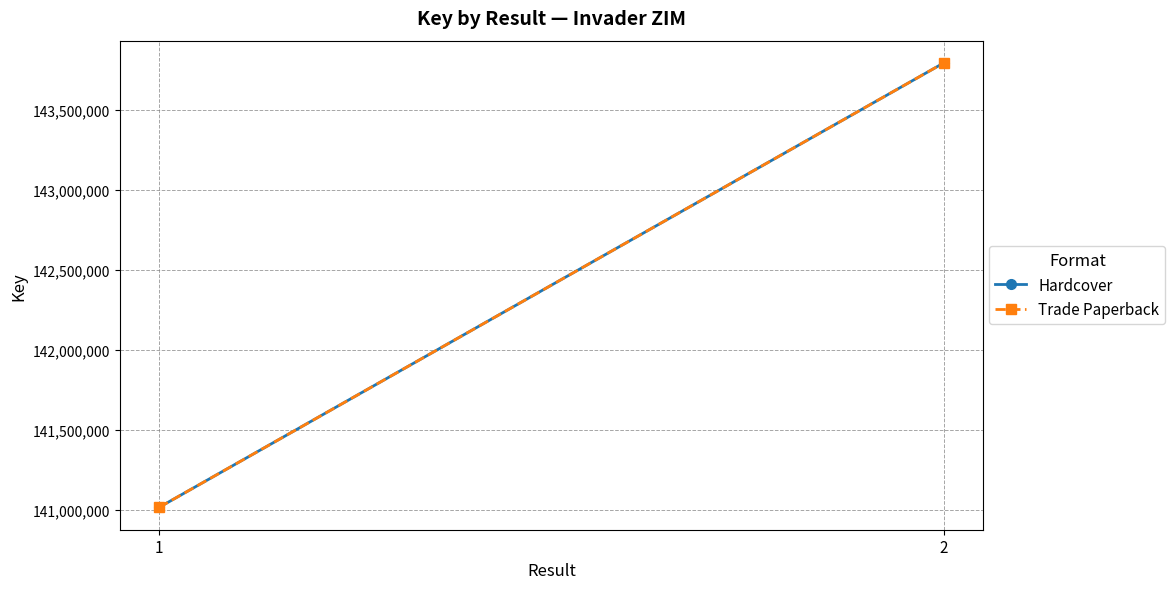

Is the value of Trade Paperback at 1 greater than the value of Hardcover at 2?

No